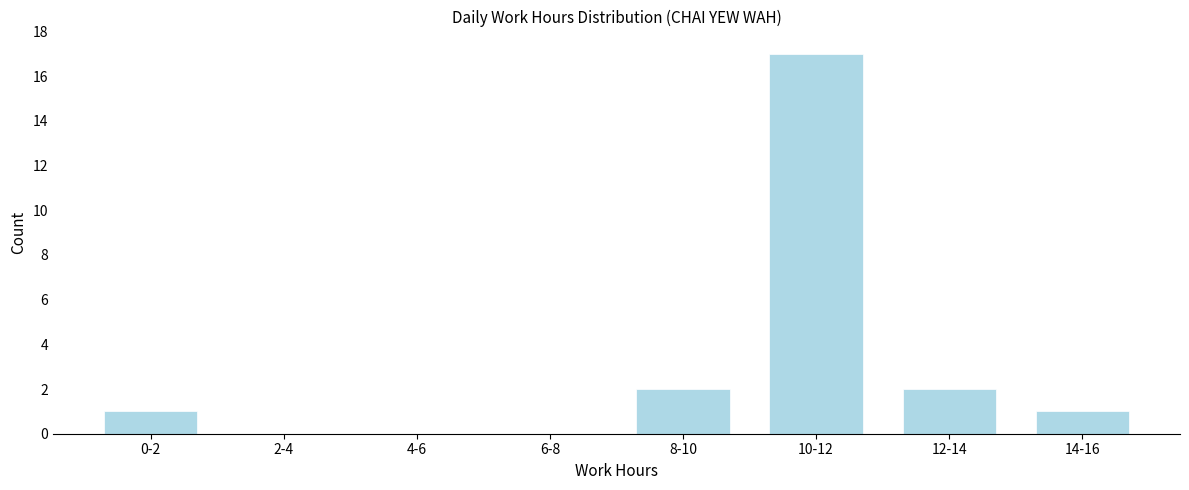

Reading left to right, what are all the values shown in this chart?

0-2=1	2-4=0	4-6=0	6-8=0	8-10=2	10-12=17	12-14=2	14-16=1